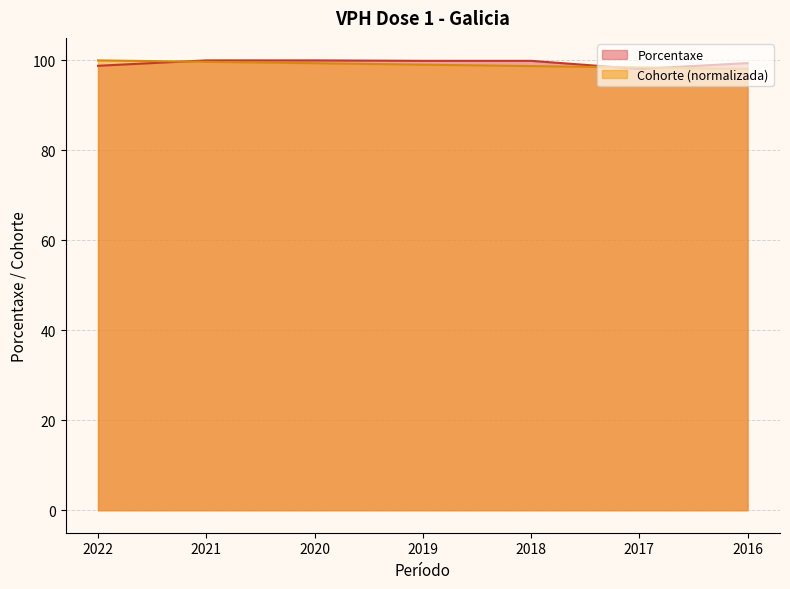

What is the difference between the Cohorte values at 2020 and 2022?

0.6